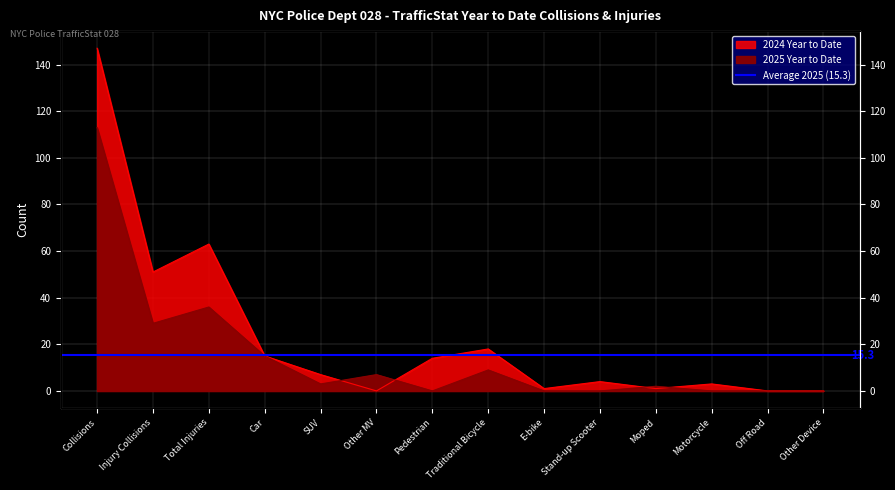

Where is the first local minimum for 2025 Year to Date?

Injury Collisions